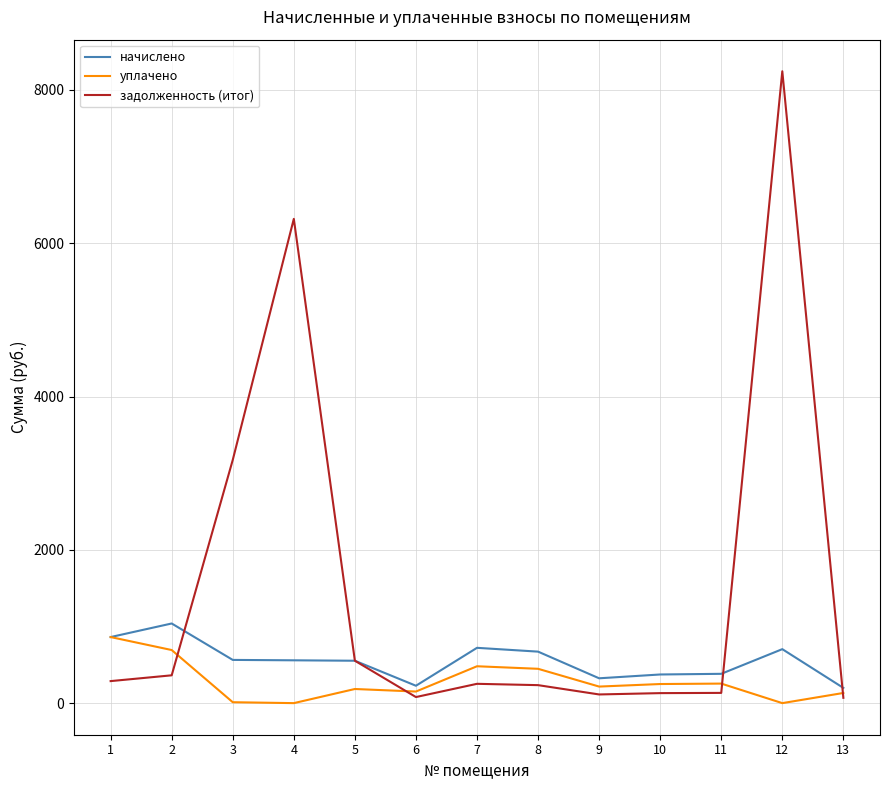

What is the sum of all уплачено values?

3683.2